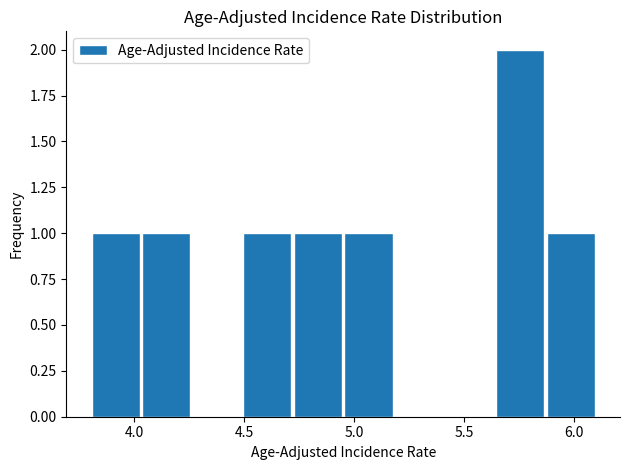

What is the height of the bar covering 4.49 to 4.72 on the x-axis? Neither the bar edges nor the heights are printed on the chart, so give them approximately, as read against the axes.

1